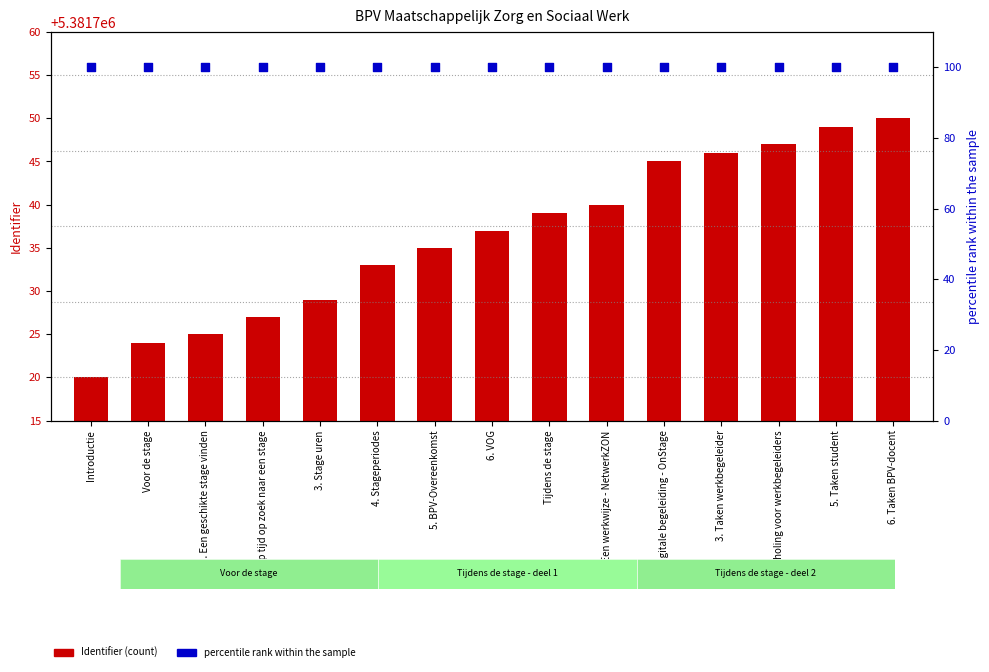

Which series reaches the maximum Y coordinate?

Identifier